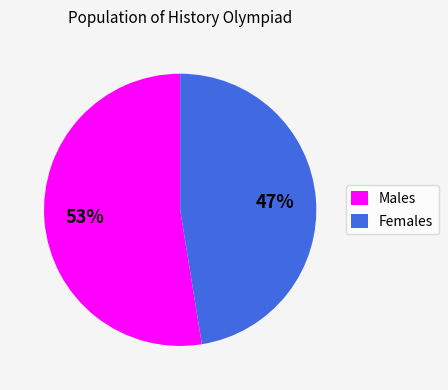

What is the majority slice?

Males